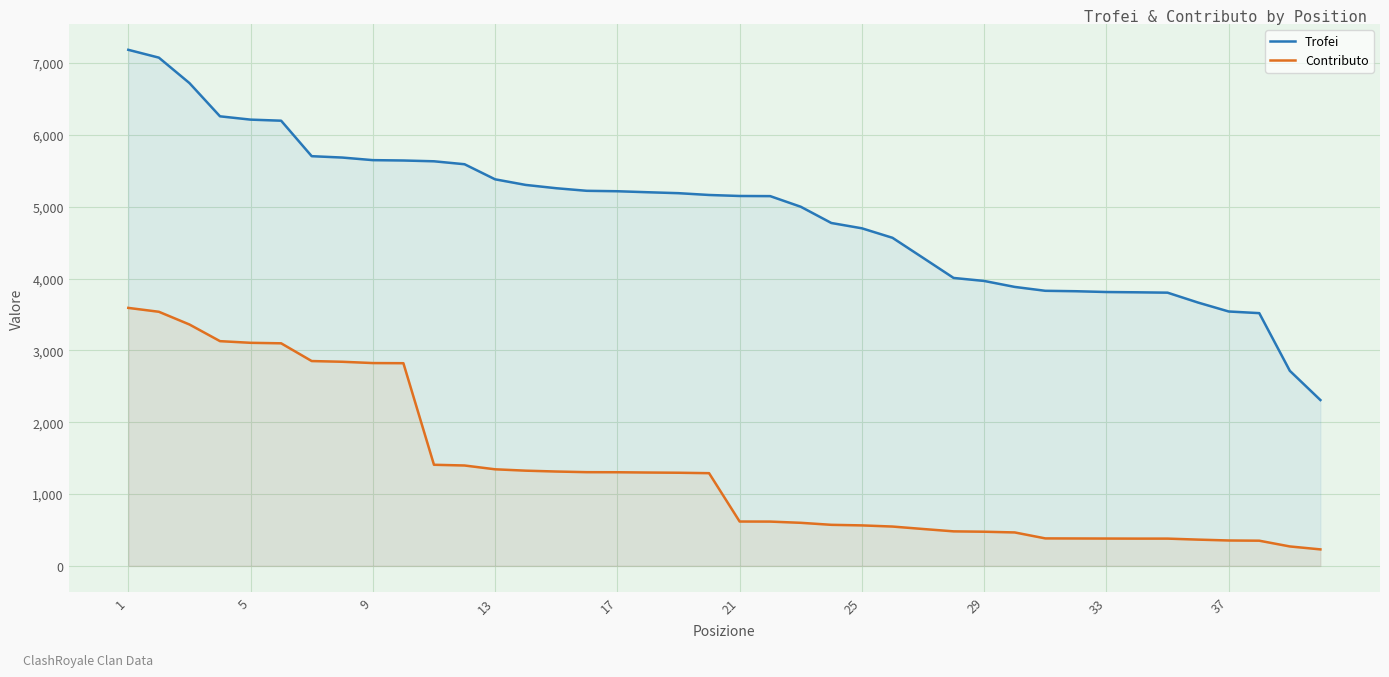

What is the difference between the maximum and minimum values in the Contributo series?

3362